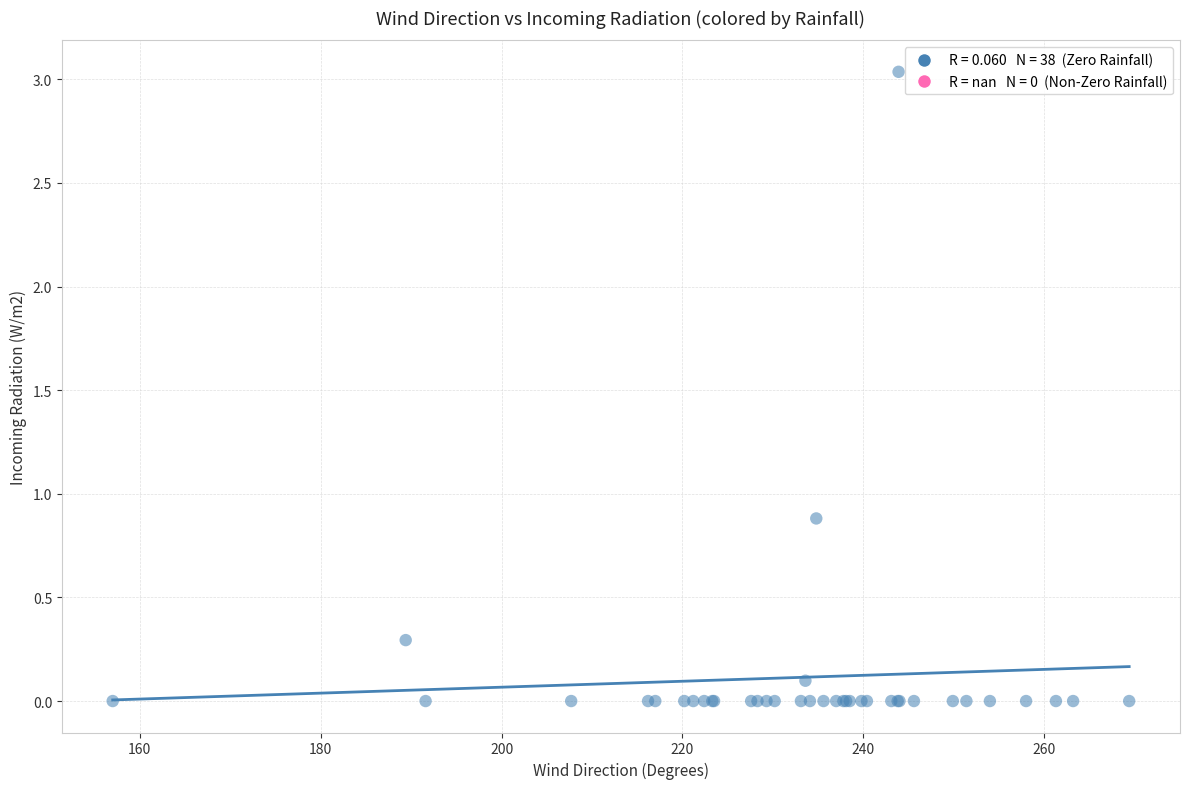

What Y value in the scatter plot is closest to 1?

0.9